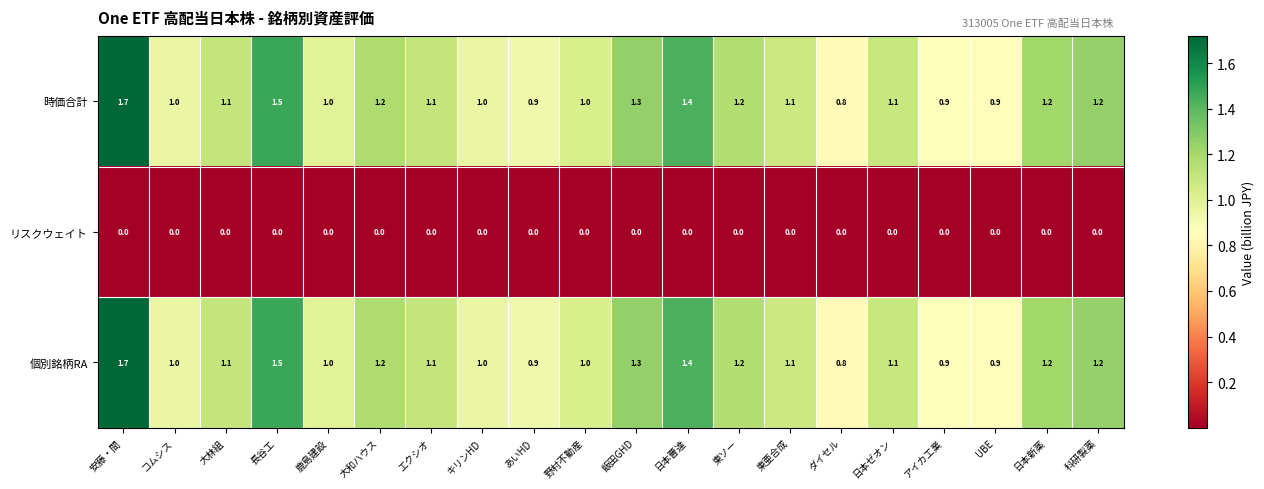

Is it true that 時価合計 equals 1.7 at 大林組?

False